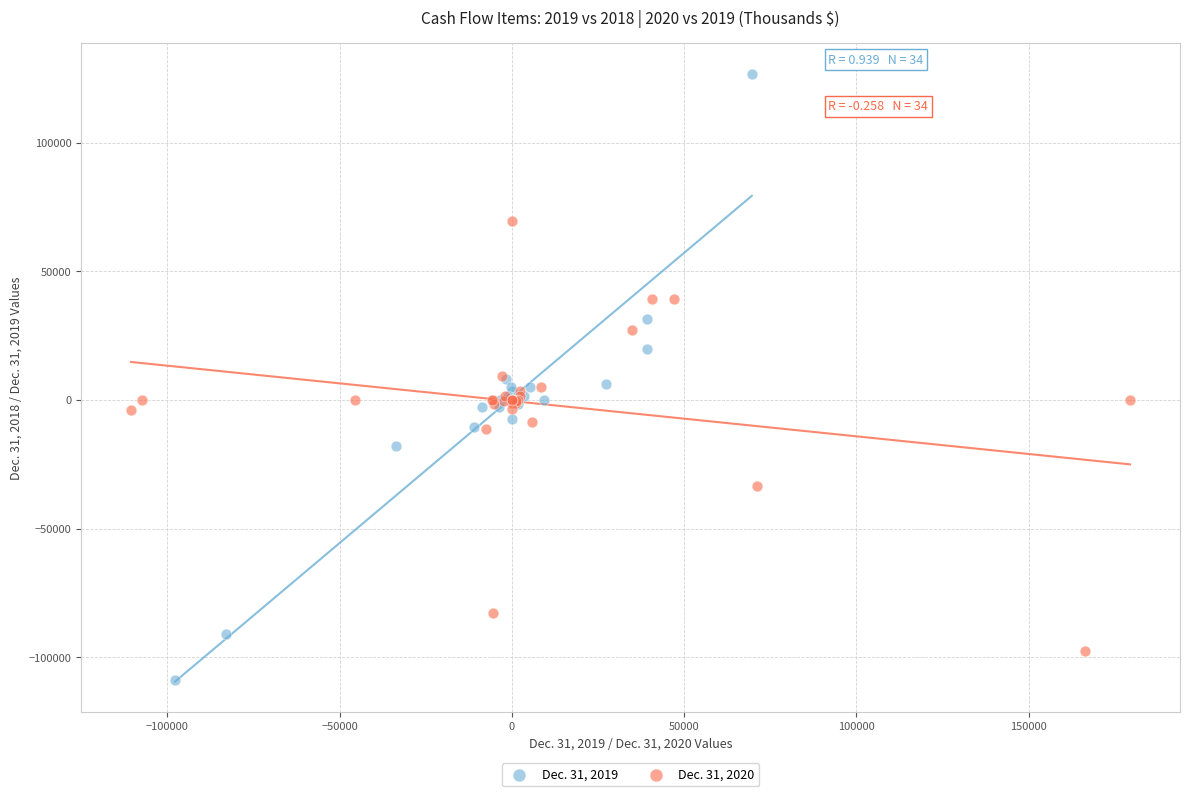

Which series contains the highest Y value?

Dec. 31, 2019